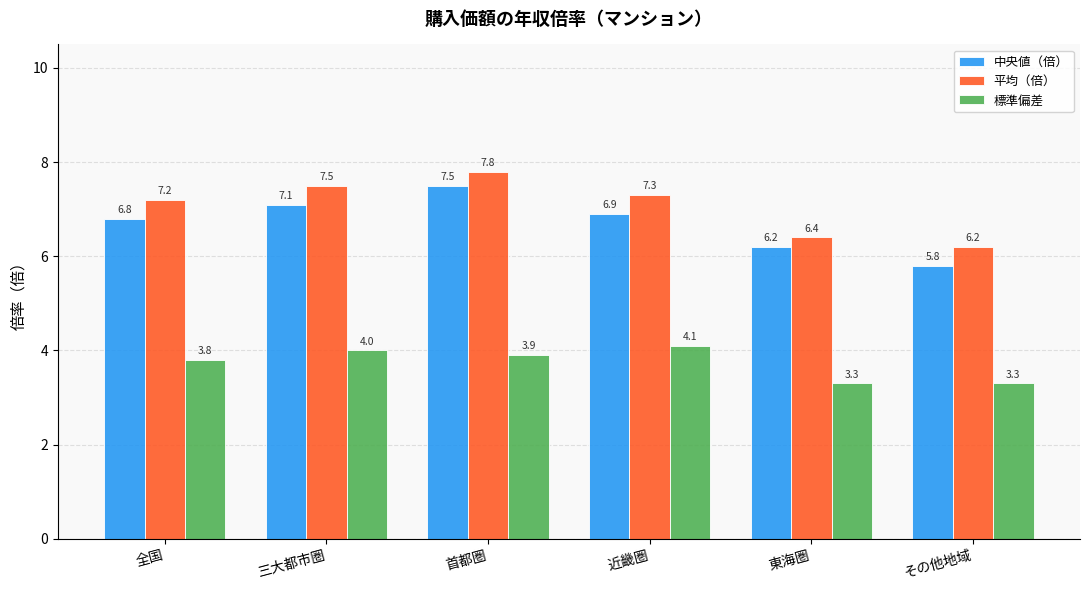

Between 首都圏 and 東海圏, which series saw the biggest shift?

平均（倍）